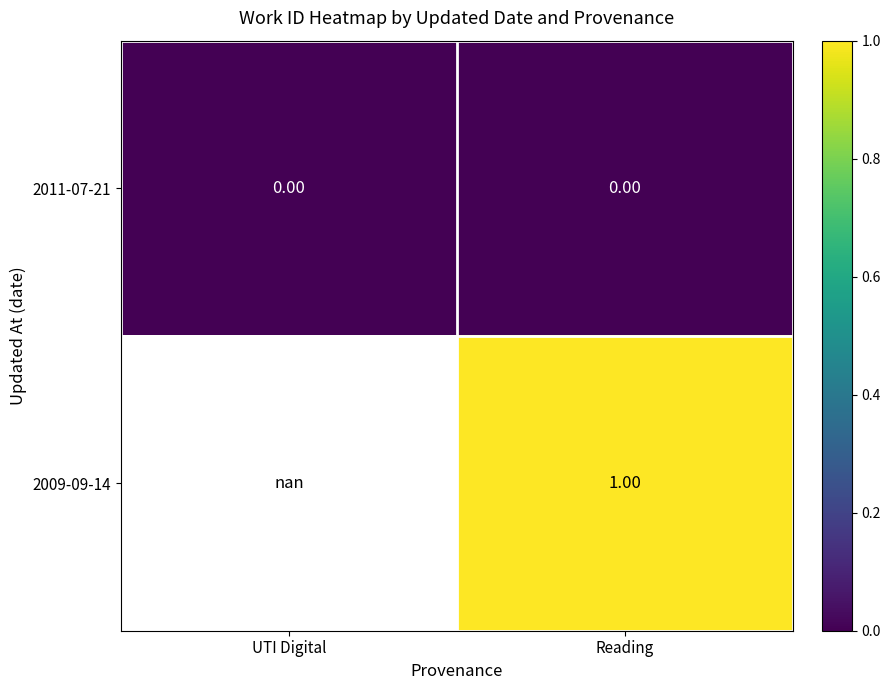

At which category is the sum across all series the highest?

Reading